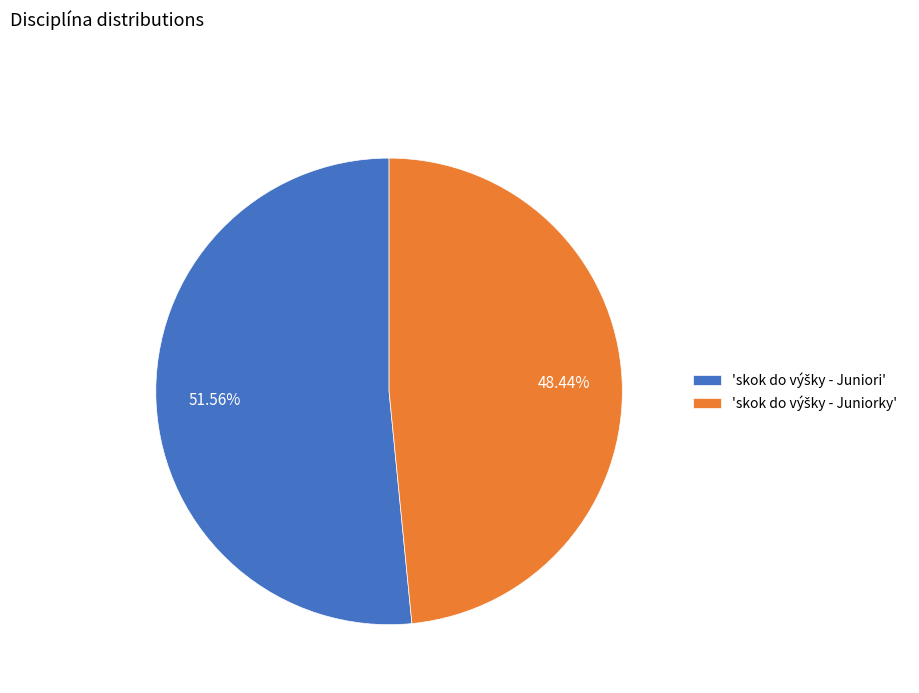

Is there any slice that represents more than half of the pie?

Yes